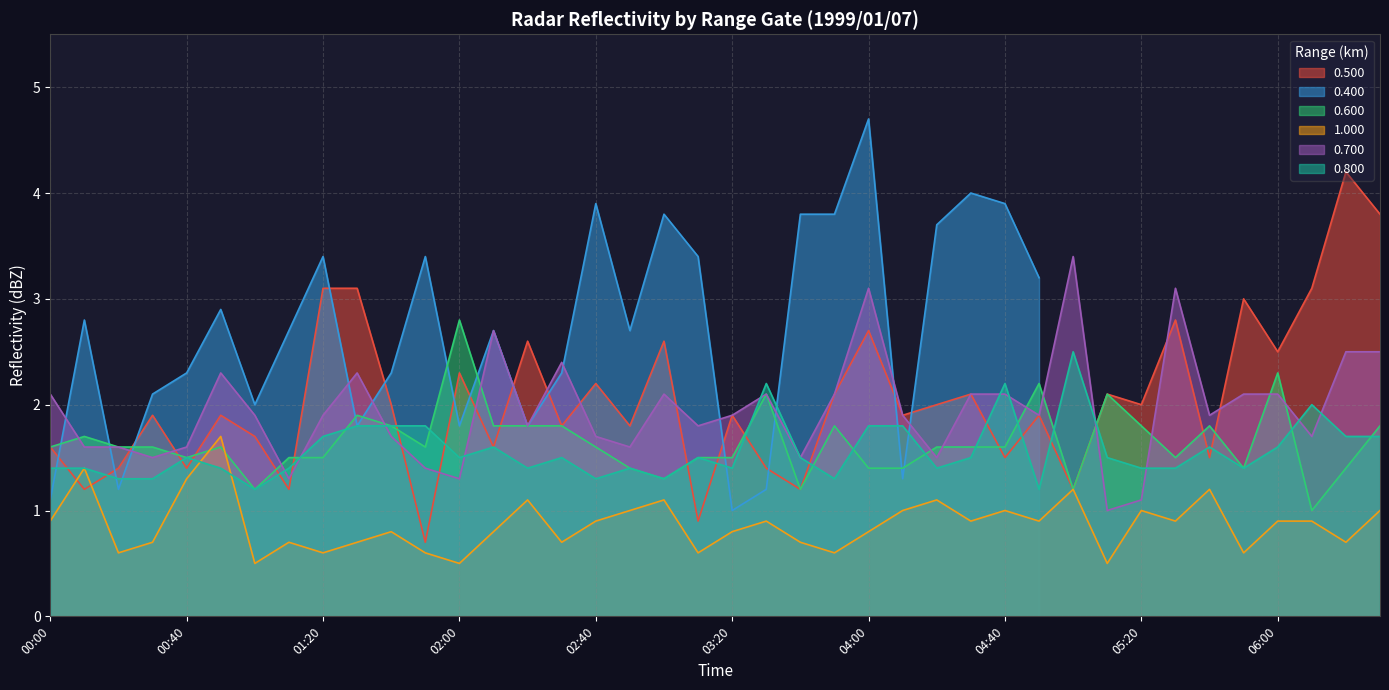

What is the approximate value of 0.500 at 04:40?

1.5